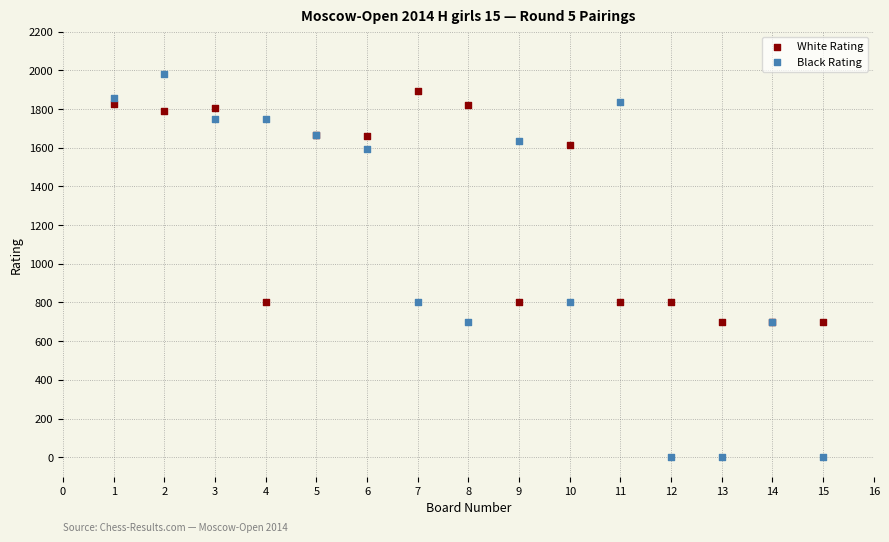

Which series has the widest spread of Y values?

Black Rating